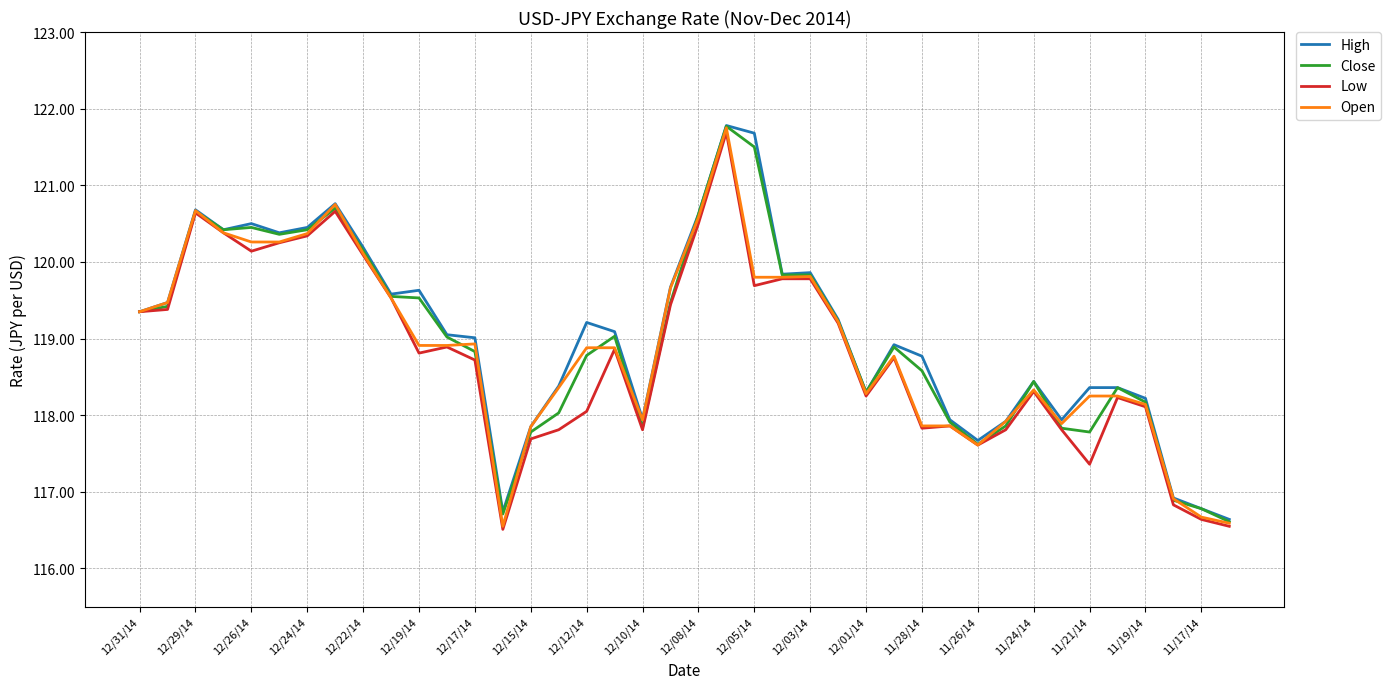

What is the highest value of the Close series?

121.8